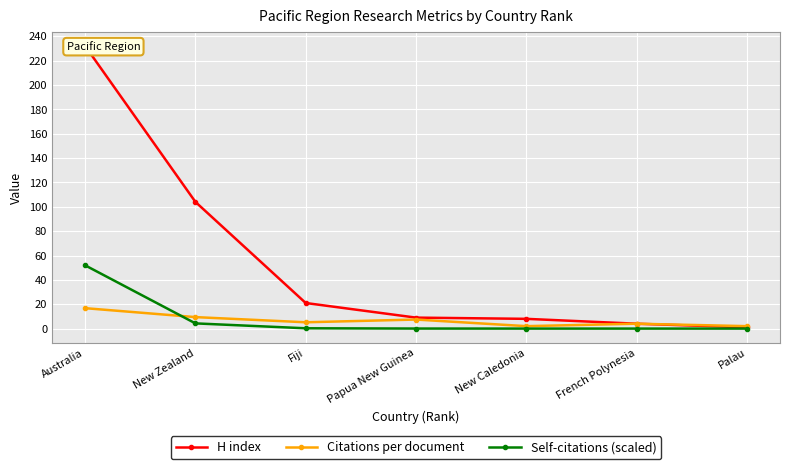

The value of Self-citations (scaled) at New Zealand is 1.1. True or false?

False